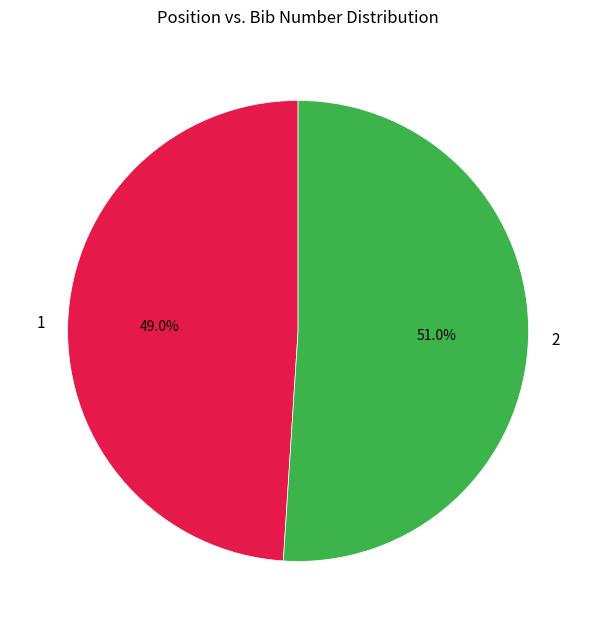

To the nearest percent, what is the average slice percentage?

50%